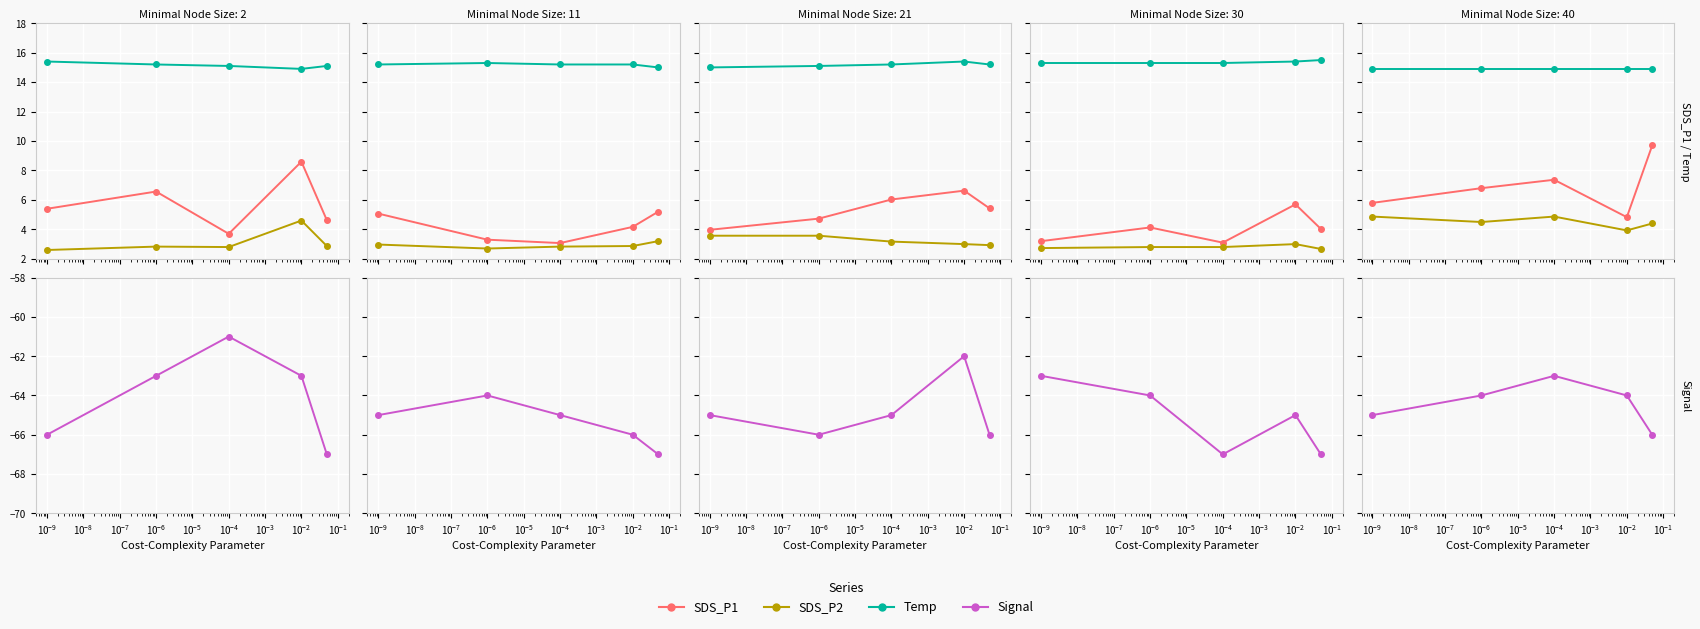

Is the value of SDS_P2 at $\mathdefault{10^{-11}}$ greater than the value of Signal at $\mathdefault{10^{-8}}$?

Yes